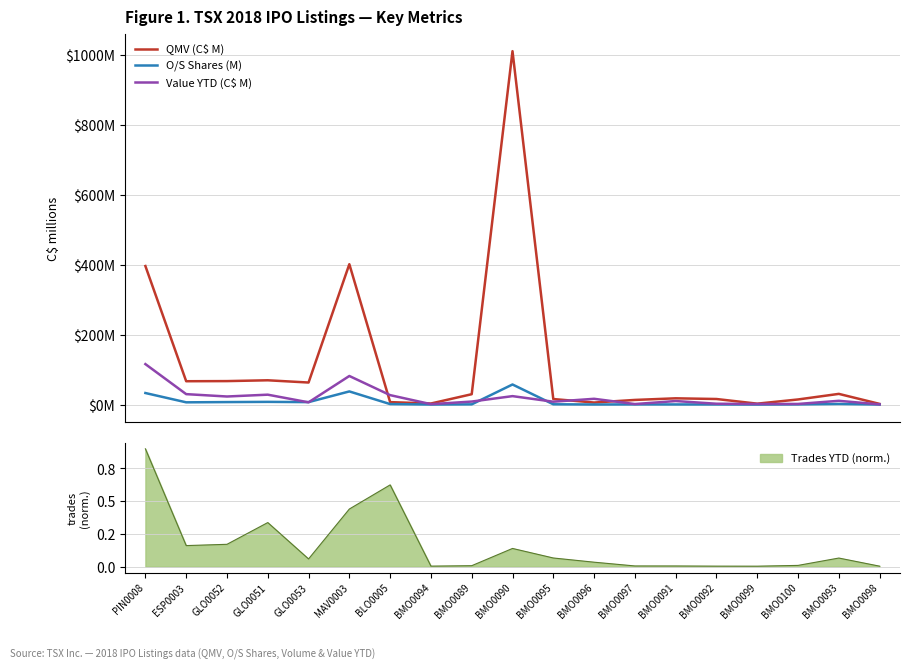

What is the sum of all Value YTD (C$ M) values?

399.0